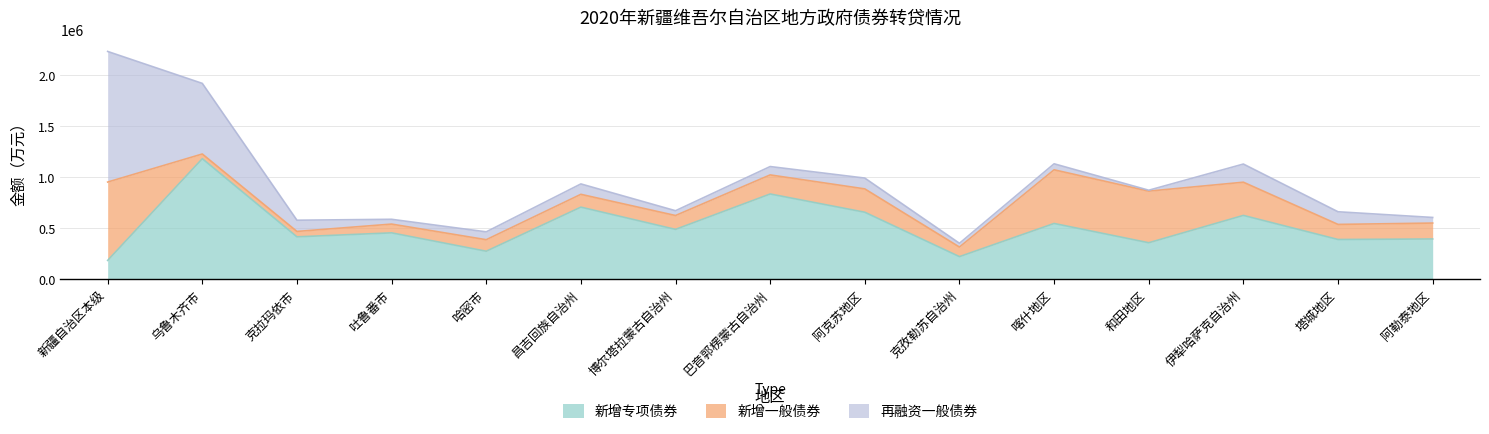

True or false: 再融资一般债券 has a value of 36701 at 阿勒泰地区.

False